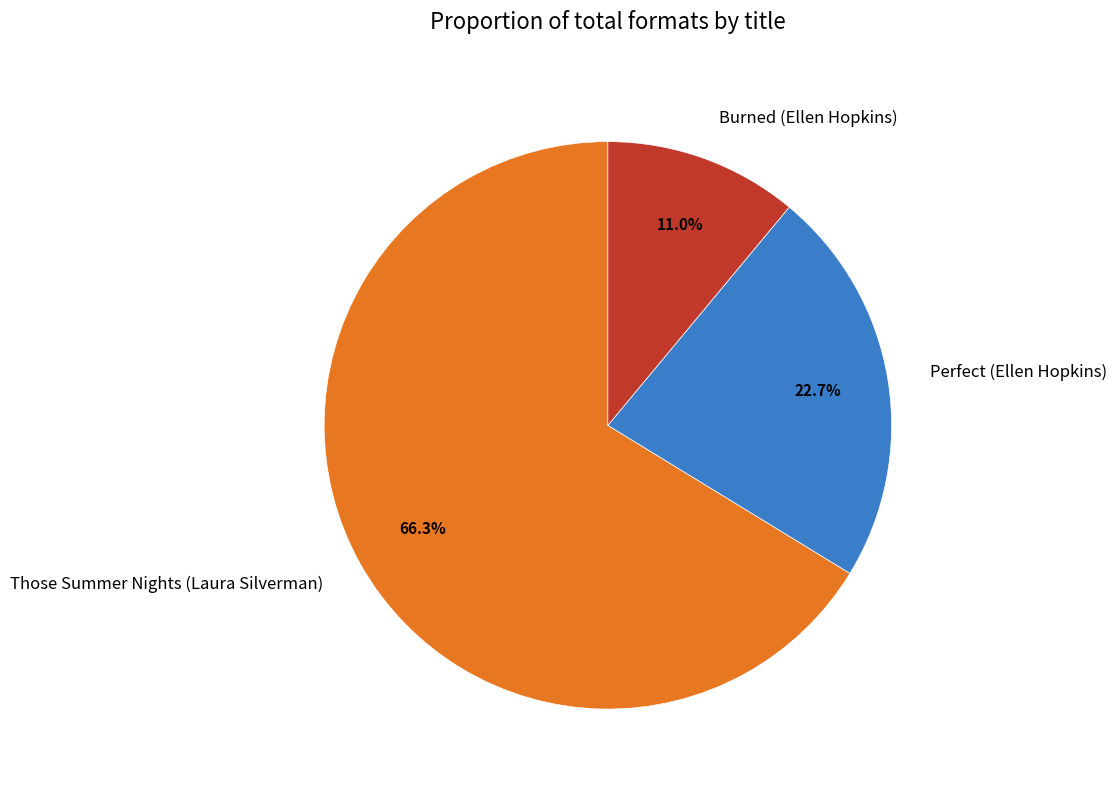

Is the sum of Perfect (Ellen Hopkins) and Those Summer Nights (Laura Silverman) greater than half?

Yes